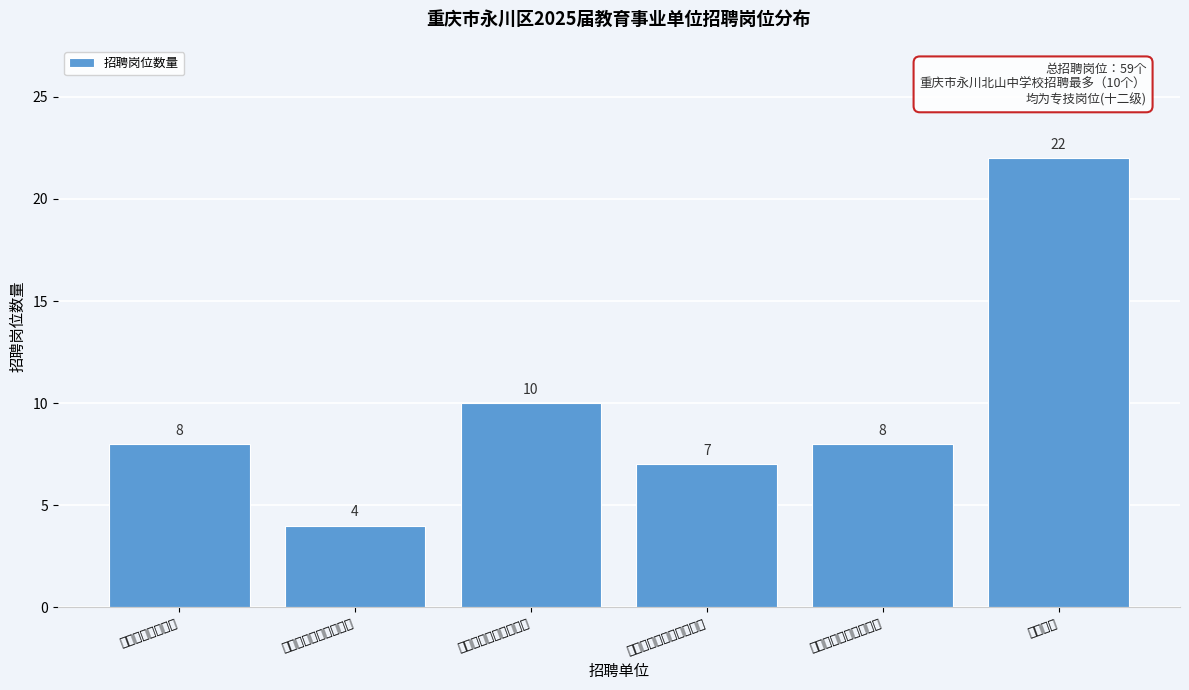

Reading right to left, what are all the values shown in this chart?

其他学校=22	重庆市永川昌南中学校=8	重庆文理学院附属中学校=7	重庆市永川北山中学校=10	重庆市永川萱花中学校=4	重庆市永川中学校=8